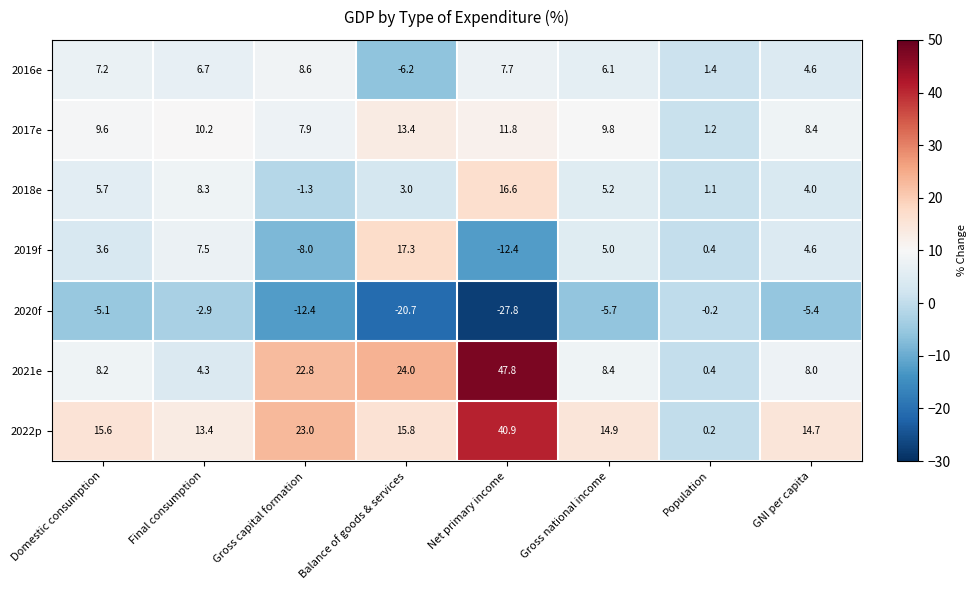

What is the greatest value displayed?

47.8